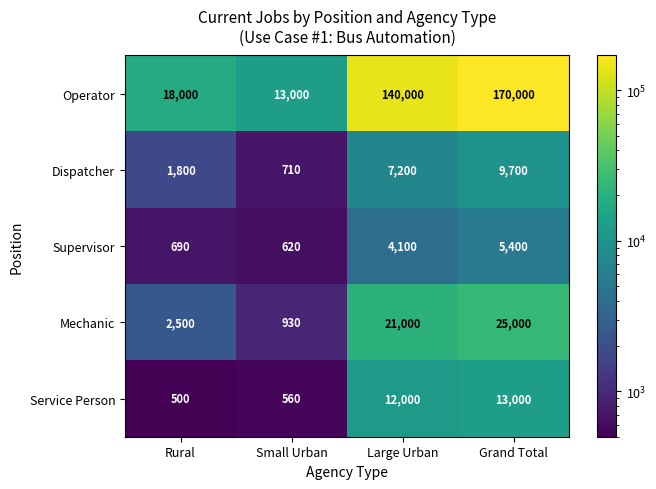

Which series has the widest spread of values?

Operator